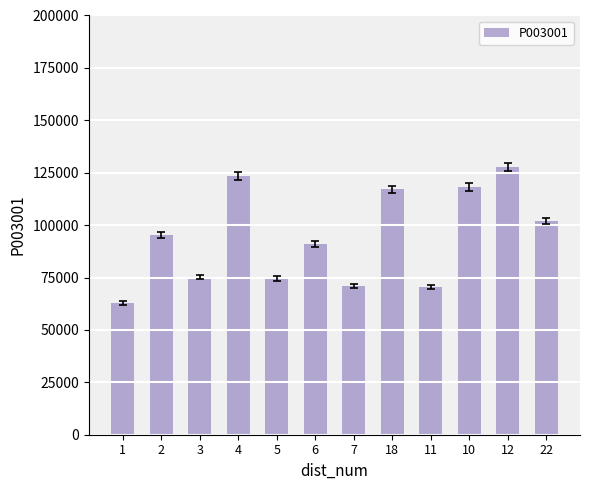

How many data points are less than 95439?

6